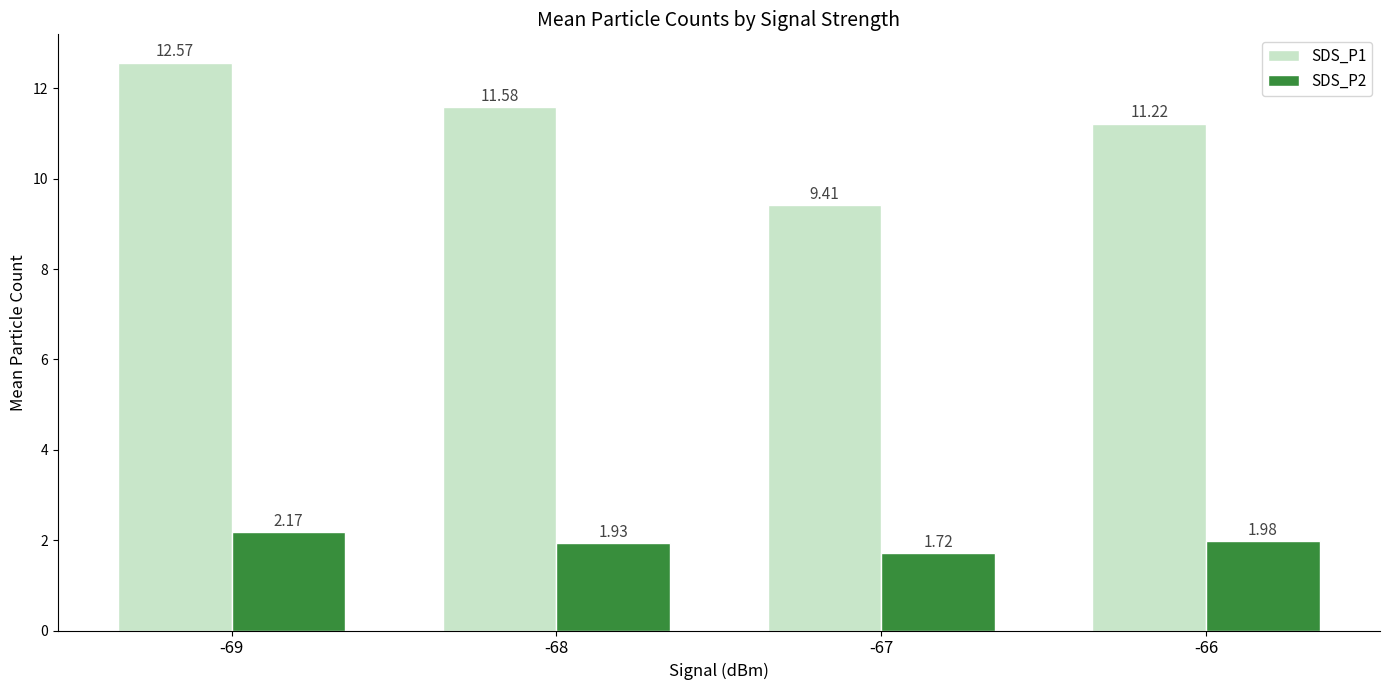

Between -69 and -67, which series saw the biggest shift?

SDS_P1